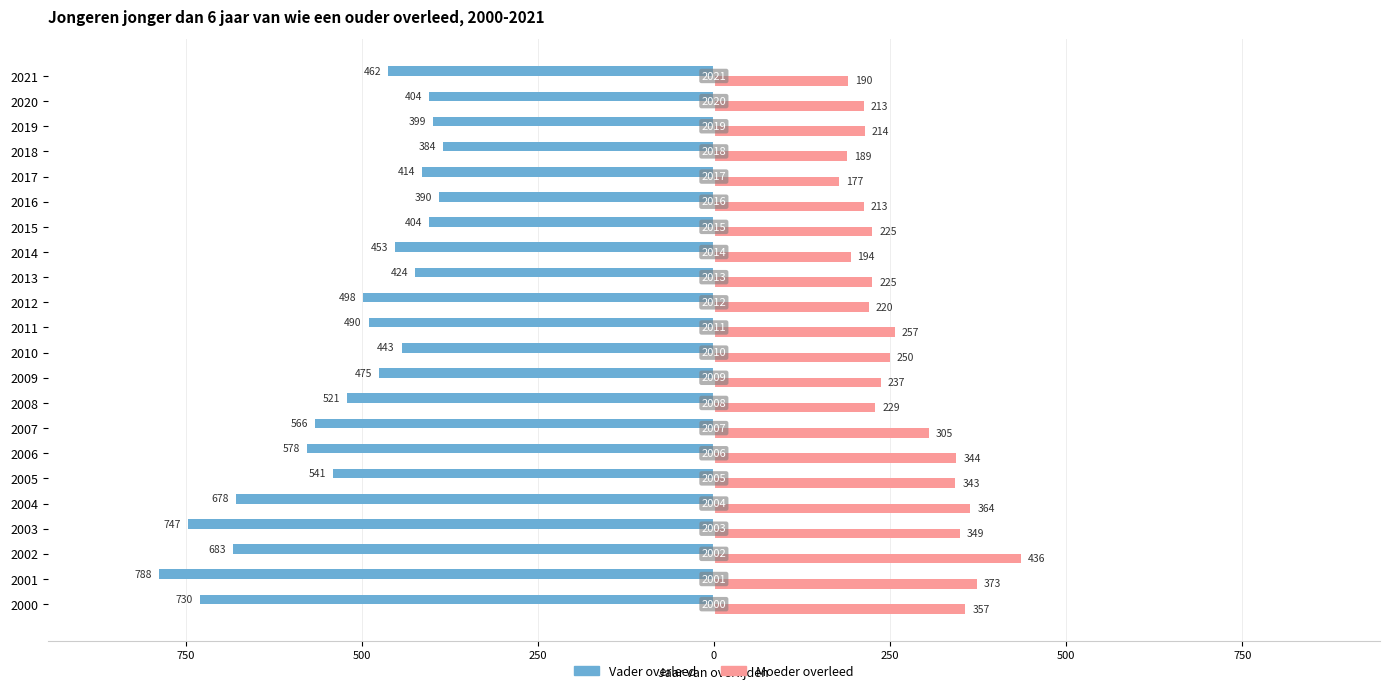

What are all the series names shown in the legend?

Vader overleed, Moeder overleed